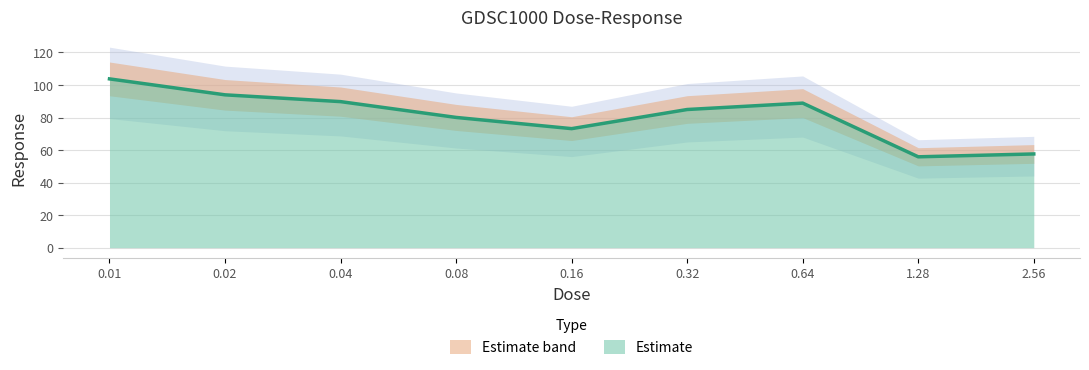

List the labels in order of value, largest first.

0.01, 0.02, 0.04, 0.64, 0.32, 0.08, 0.16, 2.56, 1.28